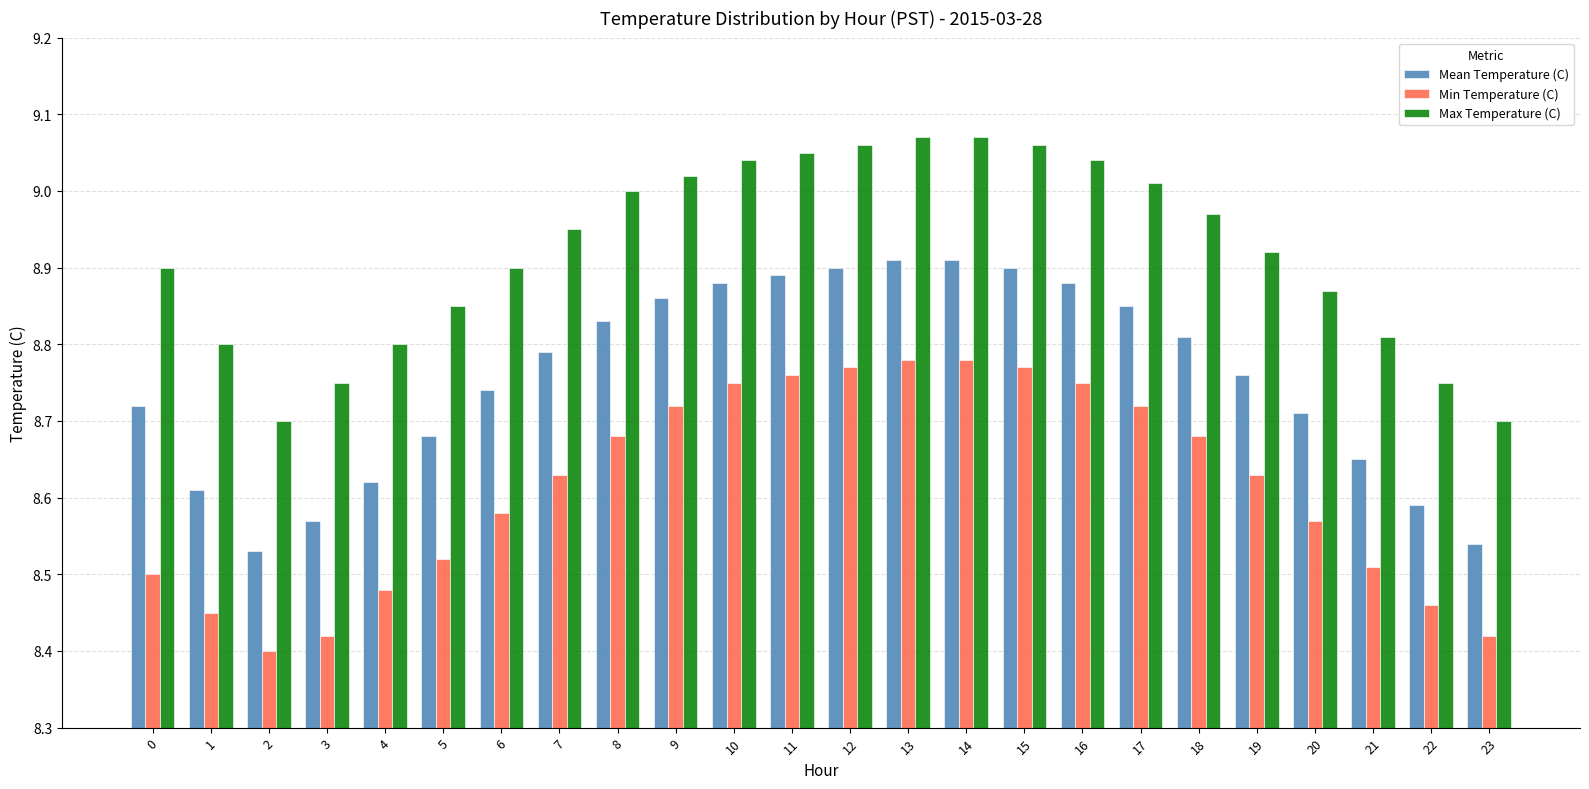

Is the value of Max Temperature (C) at 8 greater than the value of Mean Temperature (C) at 12?

Yes